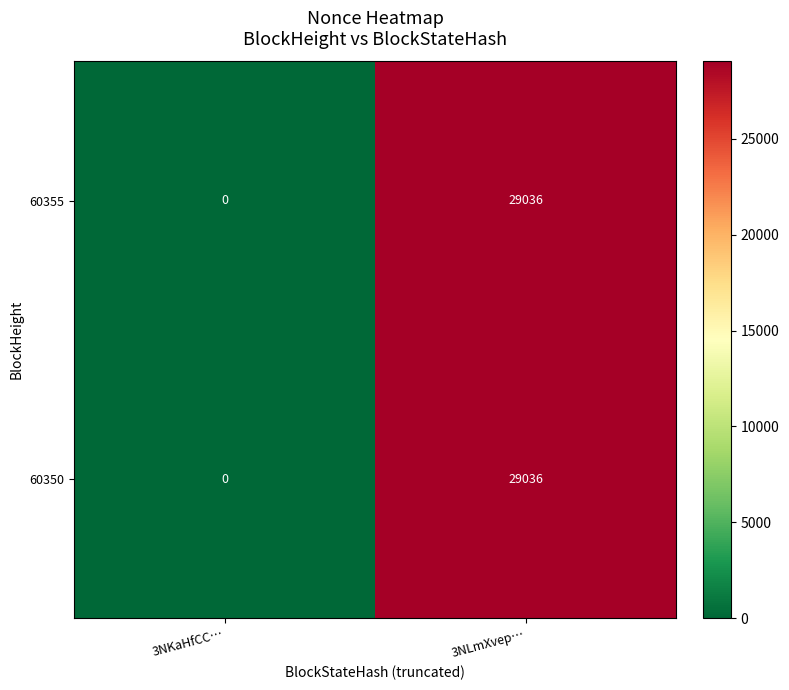

How many data points does each series have?

2